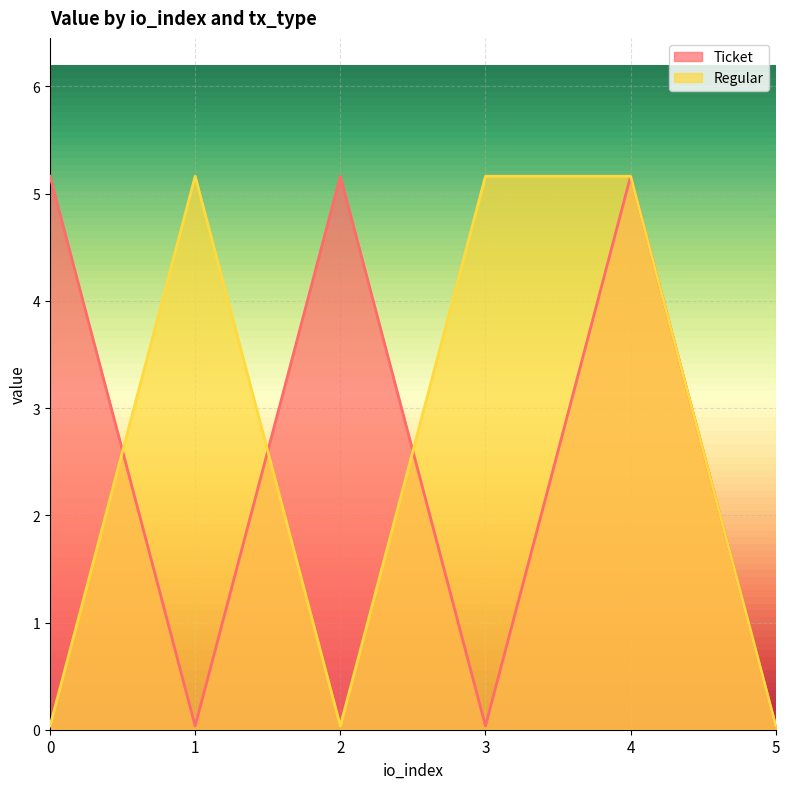

True or false: Ticket has a value of 0.0 at 5.

True